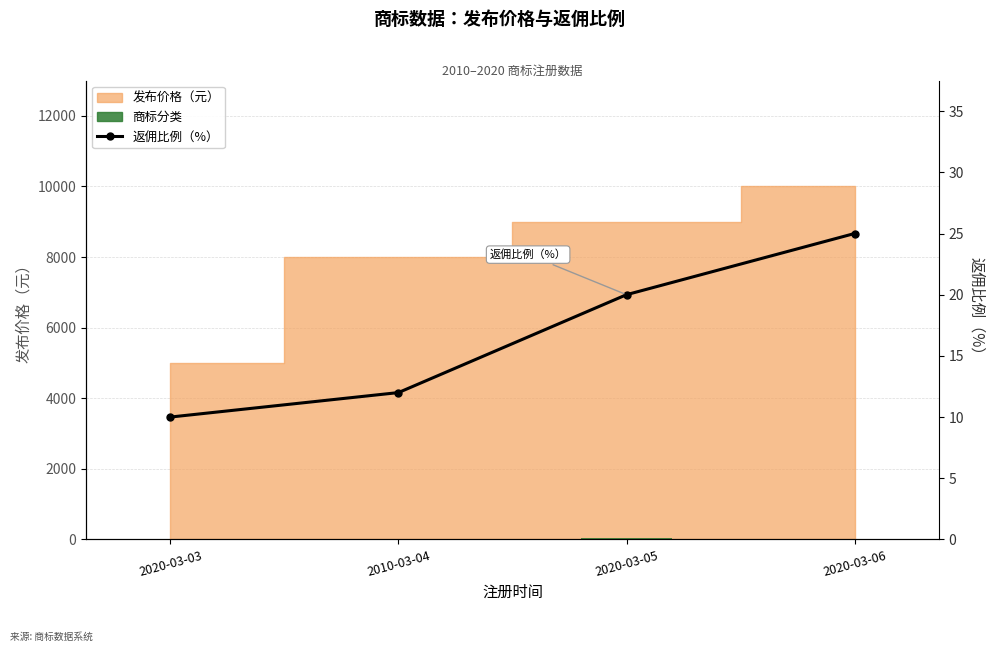

What position from the left is 2020-03-05?

3